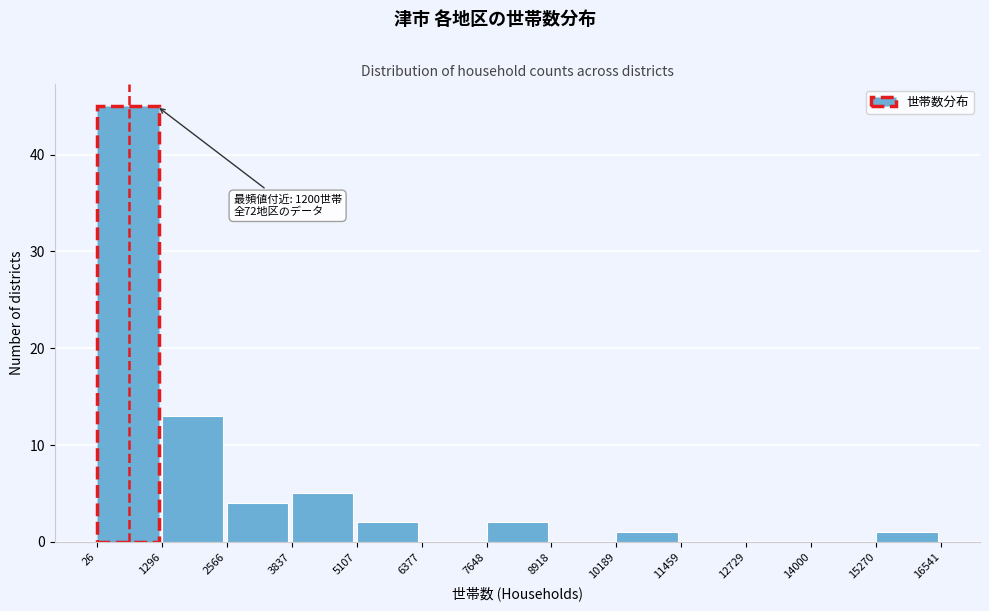

Which range on the x-axis has the tallest bar?

26 to 1296